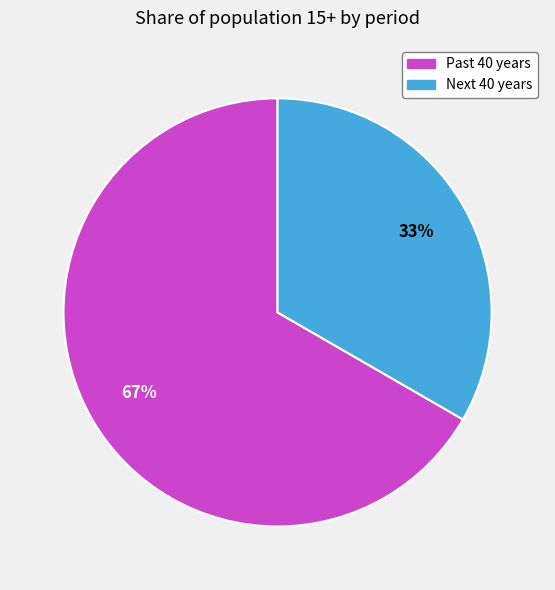

Combined, do Next 40 years and Past 40 years account for over 50%?

Yes